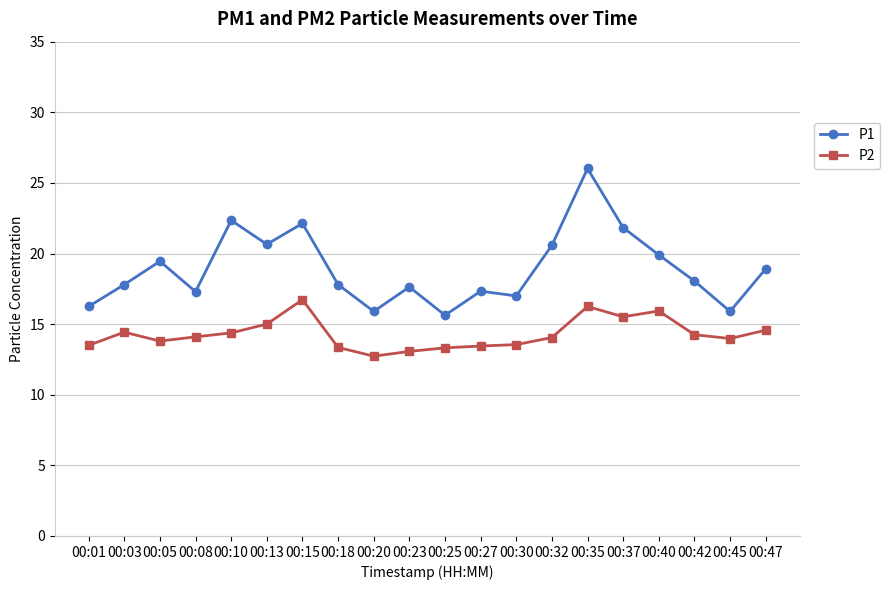

Where is the first local minimum for P2?

00:05